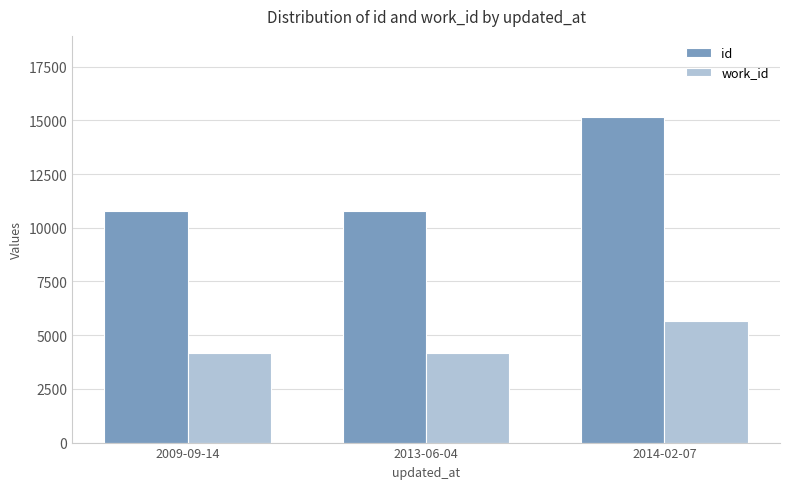

Between 2009-09-14 and 2014-02-07, which series saw the biggest shift?

id